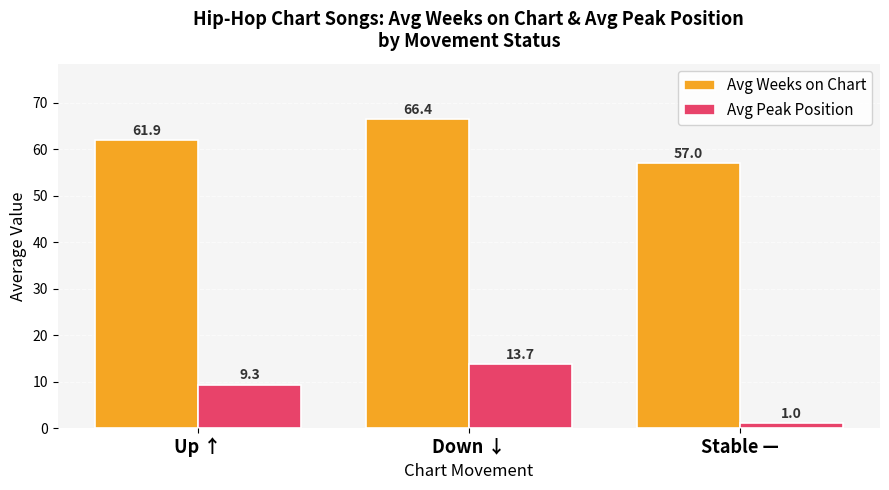

What position from the right is Down ↓?

2